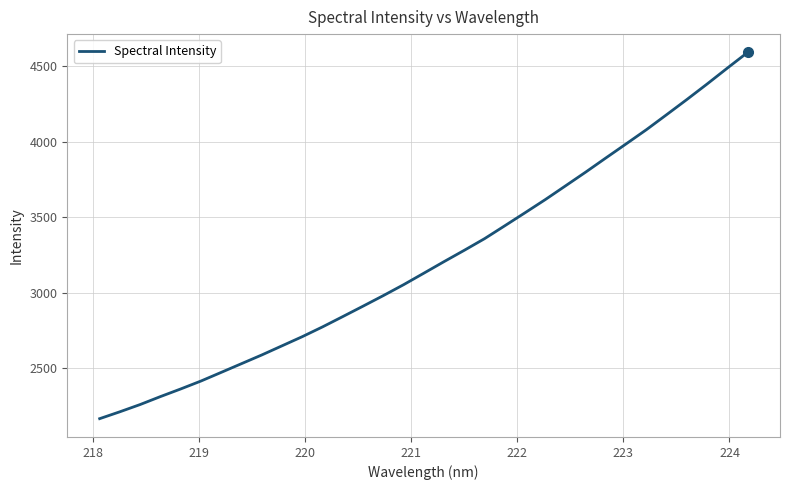

What is the difference between the maximum and minimum values?

2426.2